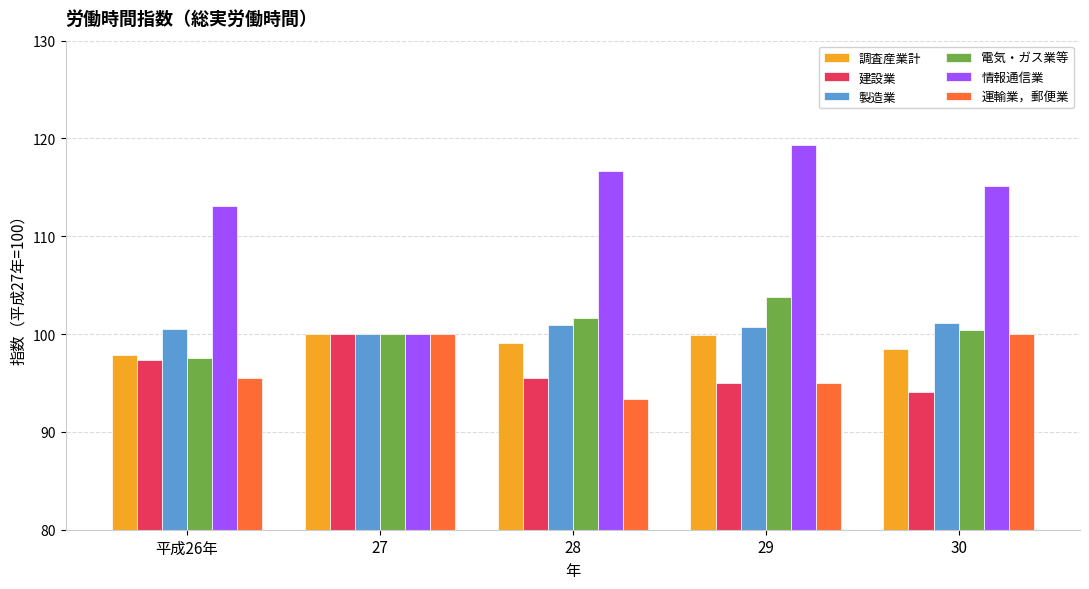

How many groups of bars are there?

5